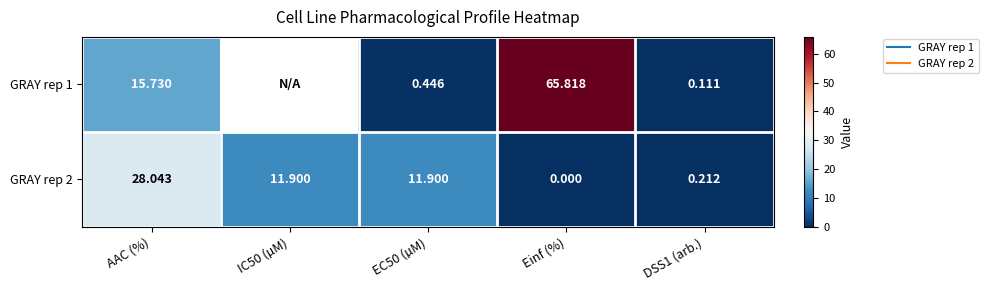

Rank the series by their maximum value, from lowest to highest.

GRAY rep 2, GRAY rep 1